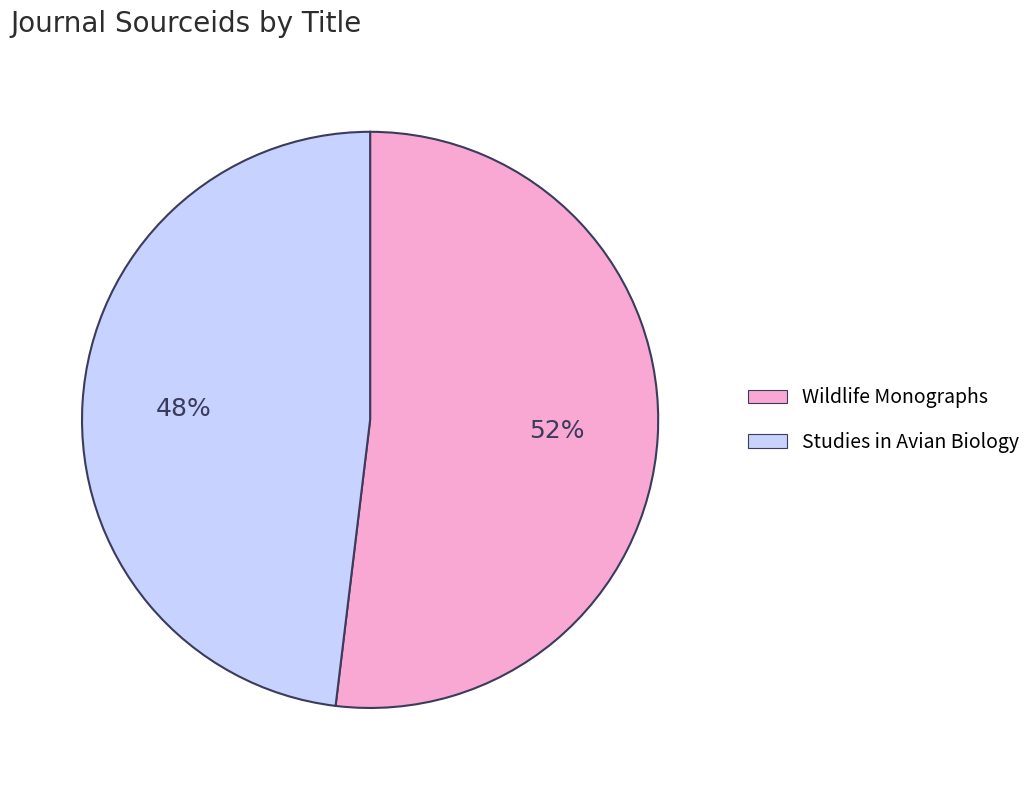

Combined, do Studies in Avian Biology and Wildlife Monographs account for over 50%?

Yes